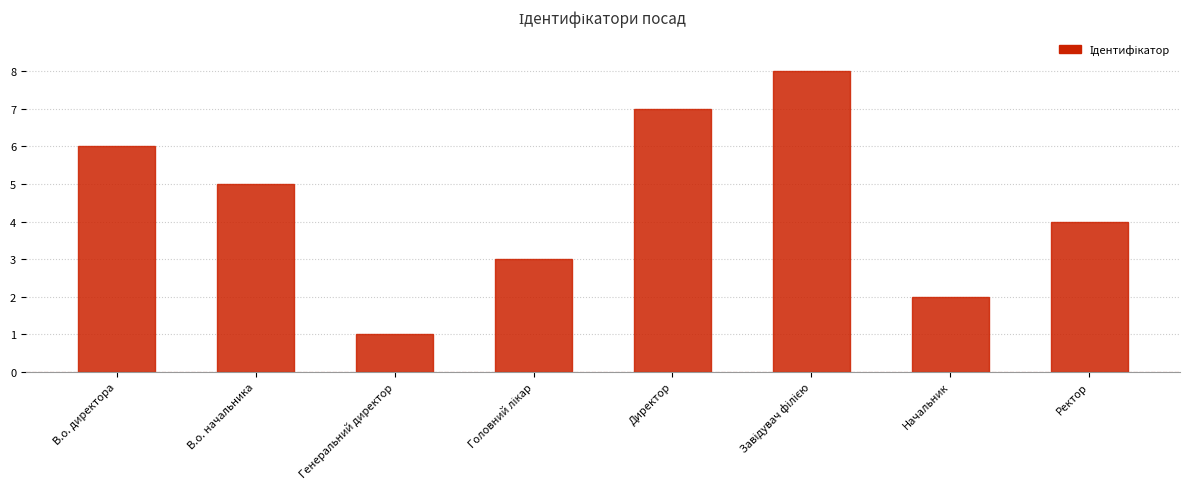

Is it true that the value at В.о. директора is 6?

True